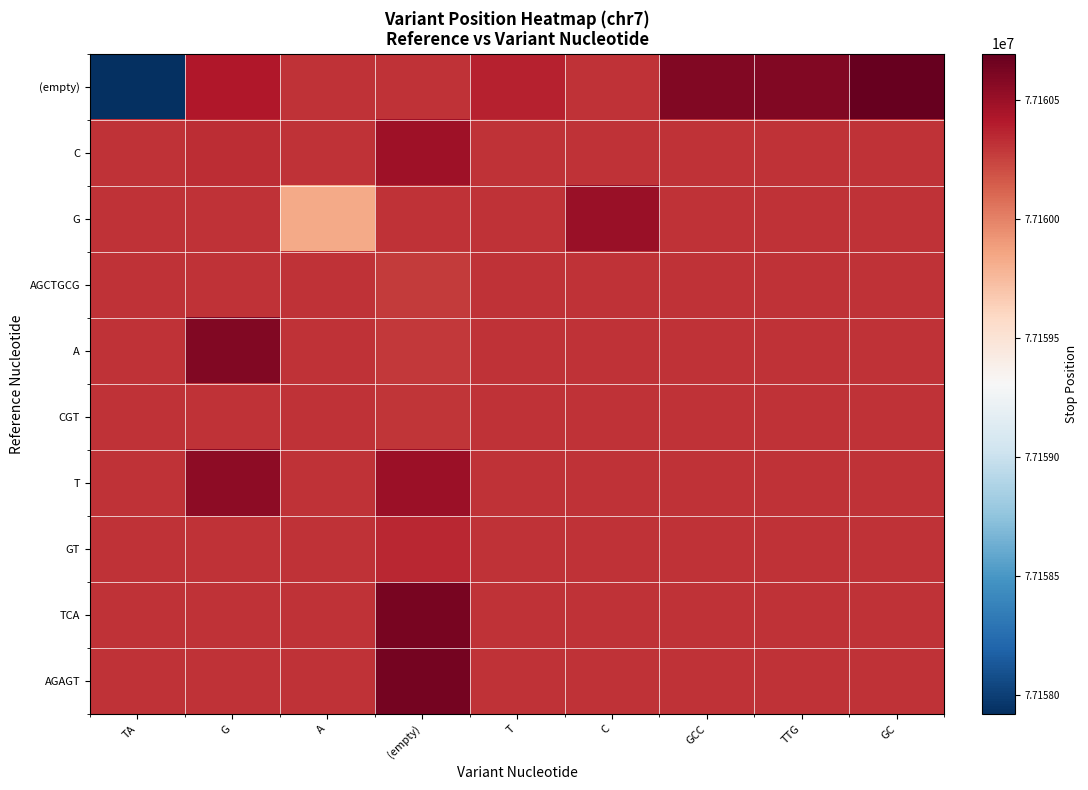

Which series changed the most between G and A?

G